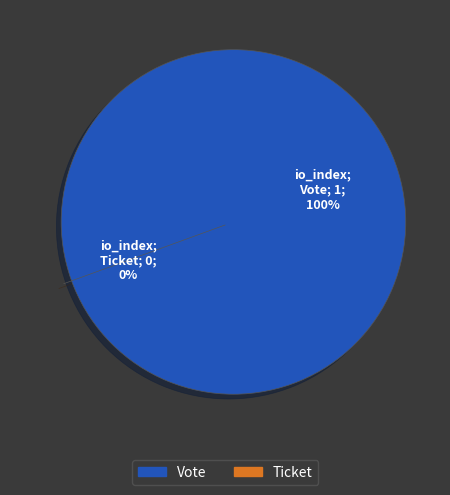

To the nearest percent, what is the average slice percentage?

50%